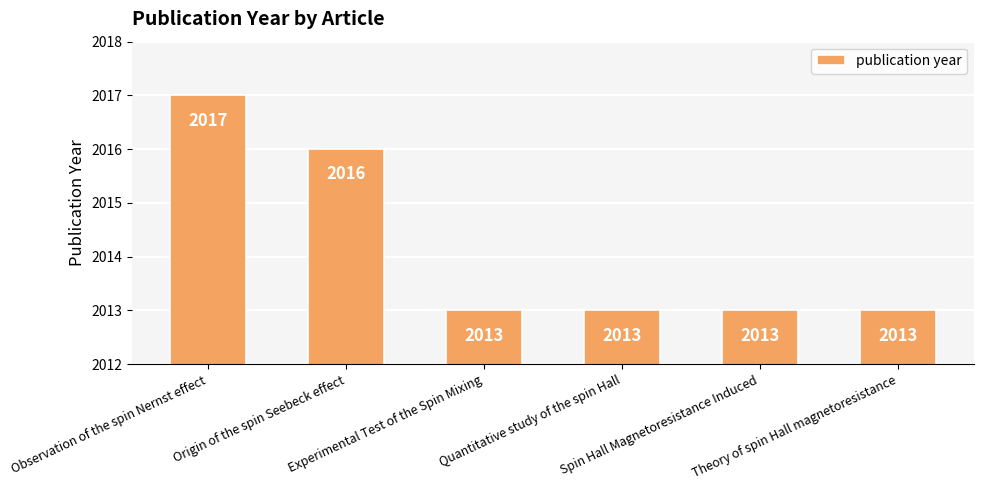

What is the sum of all values?

12085